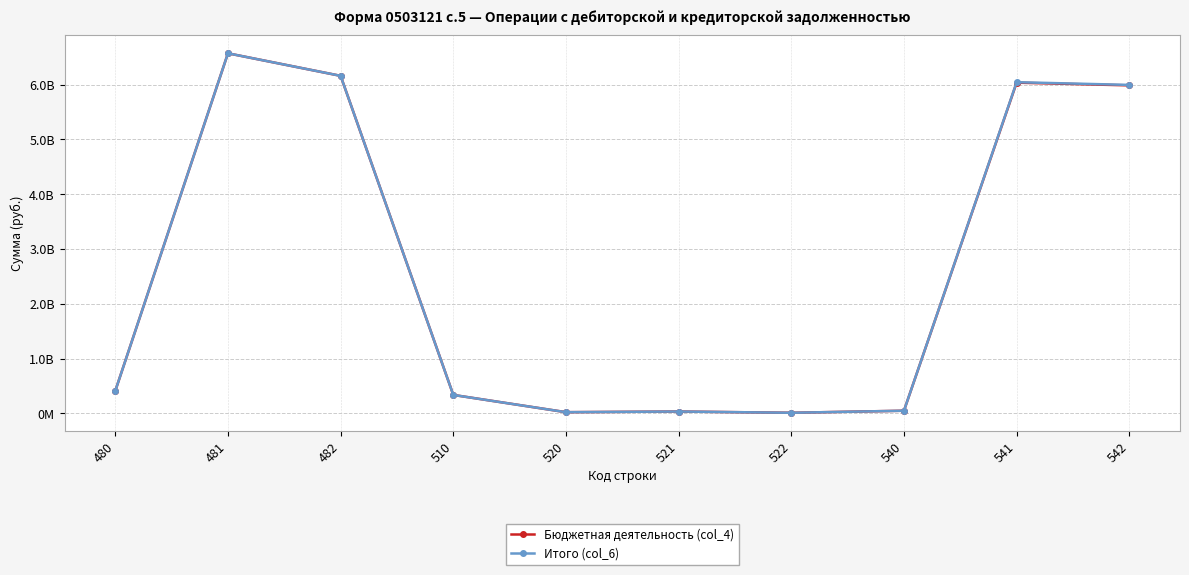

Is it true that Бюджетная деятельность (col_4) equals 5986541574.4 at 542?

True